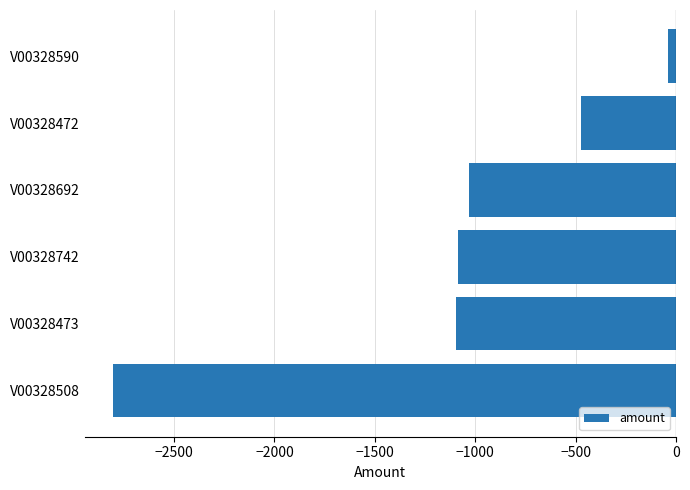

The value at V00328692 is -1033.2. True or false?

True